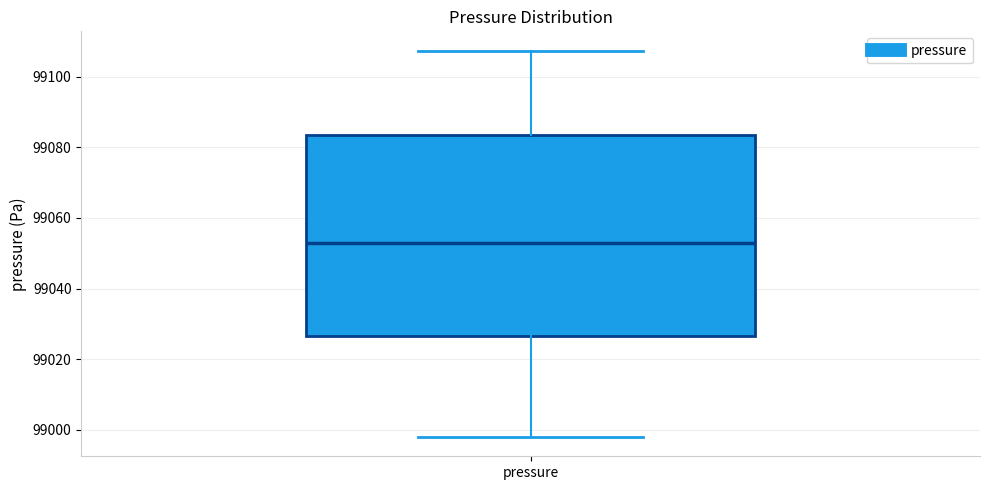

Transcribe this box plot: give where the median line is, the range the box spans, and where the two whiskers end, as read against the y-axis. The values are not printed on the chart, so give them approximately, as read against the axis.

median 99052, box 99026 to 99084, whiskers 98998 to 99108